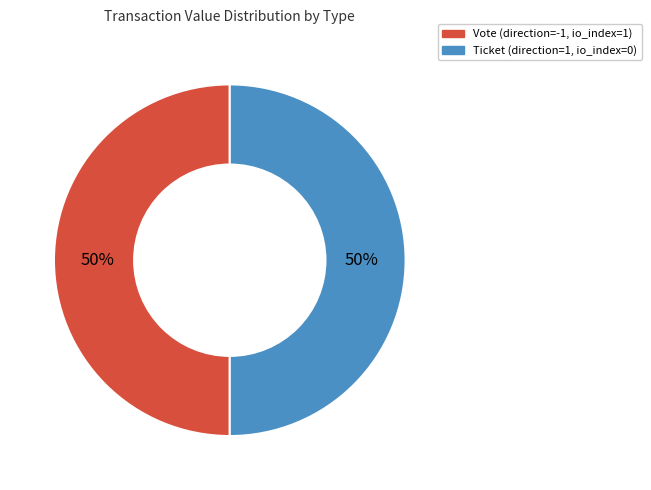

To the nearest percent, what is the difference between the largest and smallest slice percentages?

0%